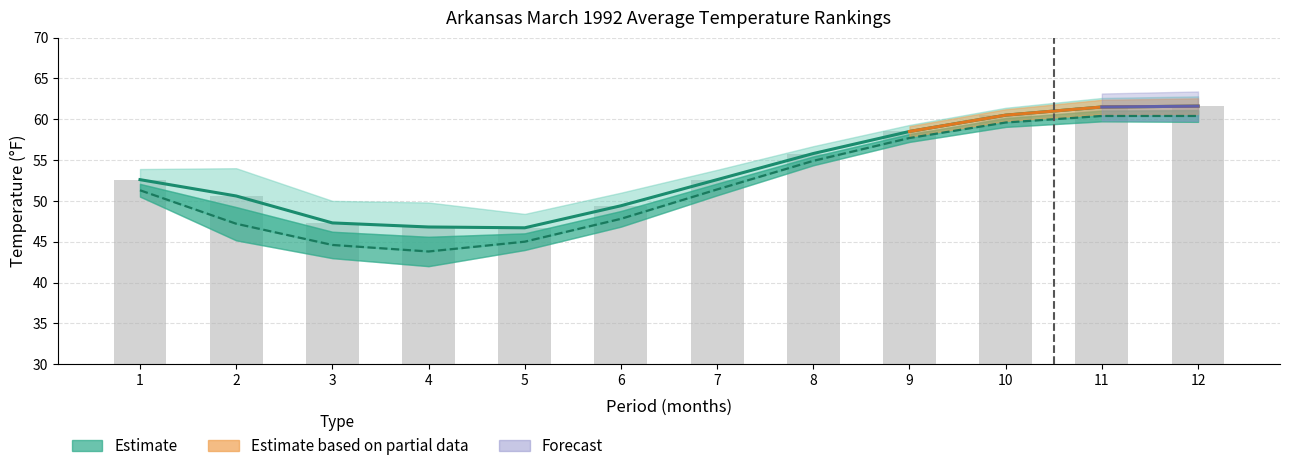

Reading right to left, list all the values displayed in this chart.

Value: 12=61.6	11=61.5	10=60.5	9=58.5	8=55.8	7=52.6	6=49.4	5=46.7	4=46.8	3=47.3	2=50.6	1=52.6
1901-2000 Mean: 12=60.4	11=60.4	10=59.6	9=57.7	8=54.9	7=51.4	6=47.8	5=45.0	4=43.8	3=44.6	2=47.2	1=51.3
Departure: 12=1.2	11=1.1	10=0.9	9=0.8	8=0.9	7=1.2	6=1.6	5=1.7	4=3.0	3=2.7	2=3.4	1=1.3
Low Rank: 12=108.0	11=100.0	10=91.0	9=88.0	8=88.0	7=95.0	6=102.0	5=98.0	4=117.0	3=109.0	2=110.0	1=82.0
High Rank: 12=22.0	11=30.0	10=39.0	9=42.0	8=42.0	7=35.0	6=28.0	5=32.0	4=13.0	3=22.0	2=21.0	1=49.0